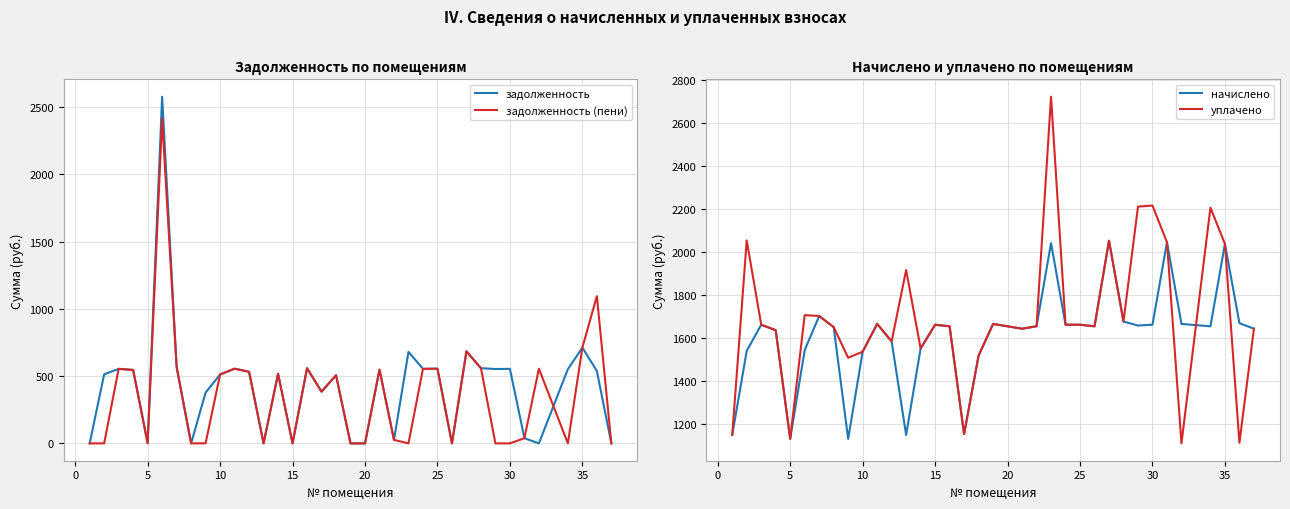

What value does the начислено series have at 10?

1537.5